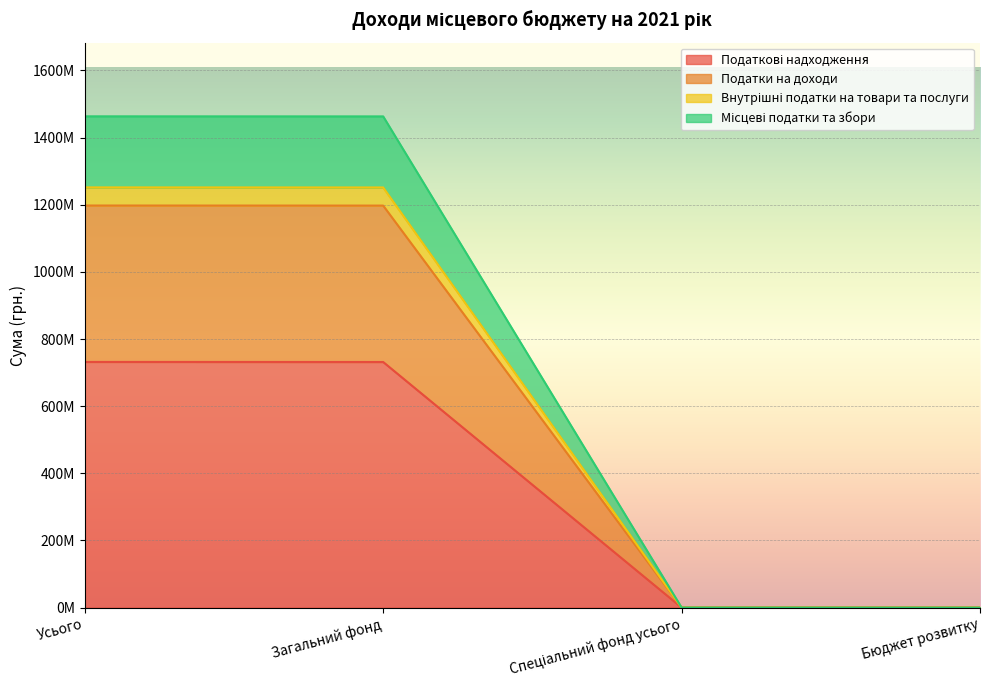

True or false: Місцеві податки та збори has a value of 190000 at Спеціальний фонд усього.

True